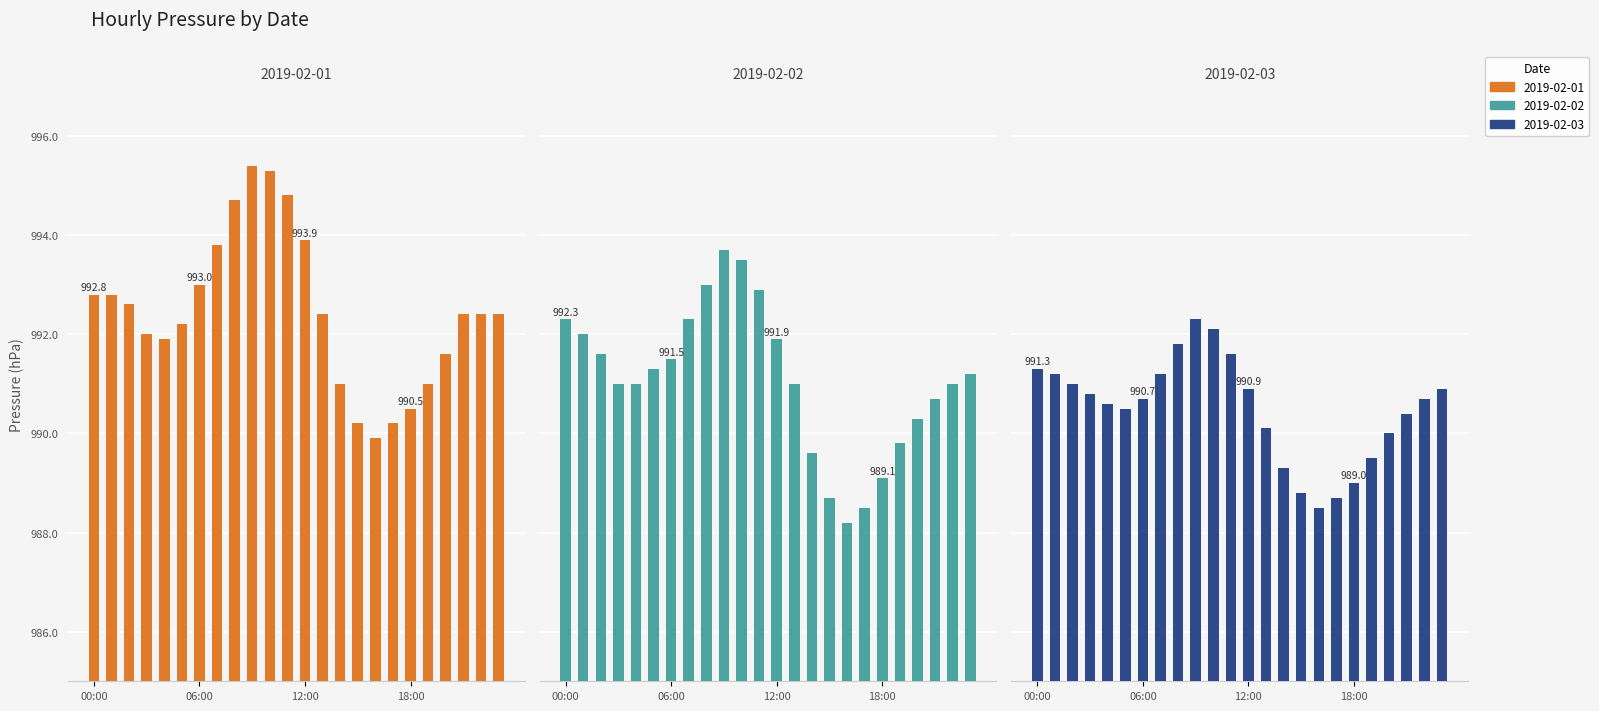

What are all the series names shown in the legend?

2019-02-01, 2019-02-02, 2019-02-03